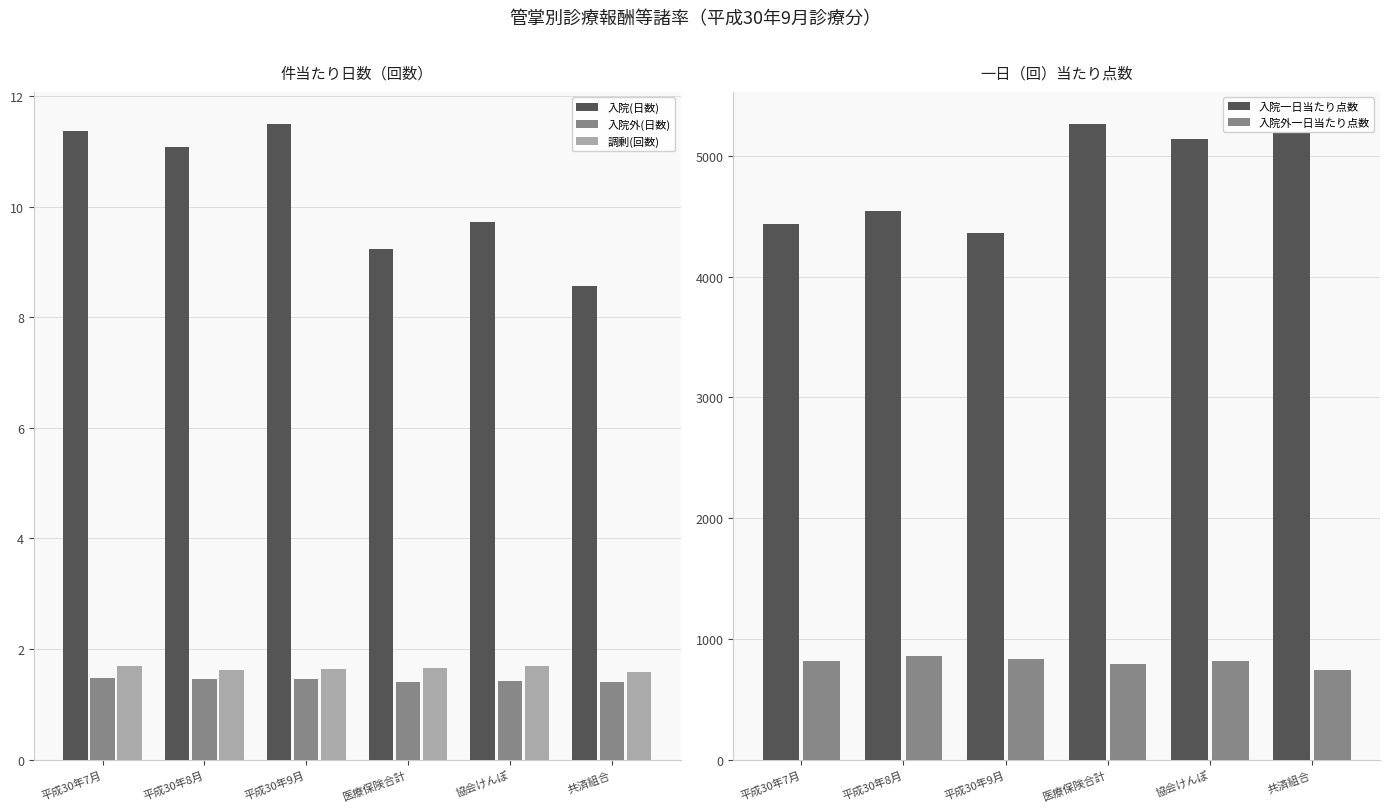

At which category is the sum across all series the highest?

医療保険合計